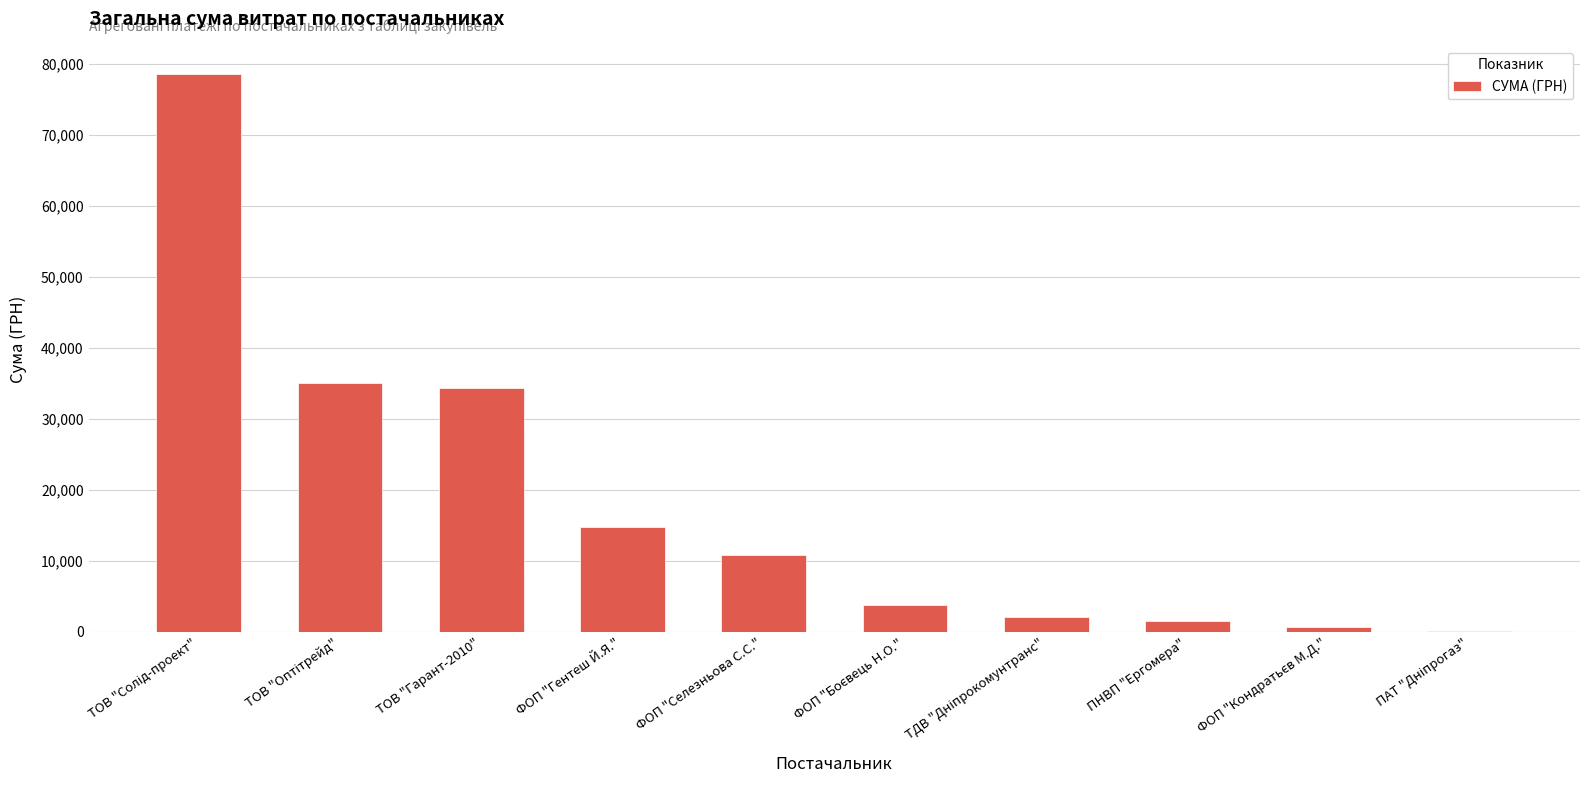

How many distinct data groups are displayed?

1